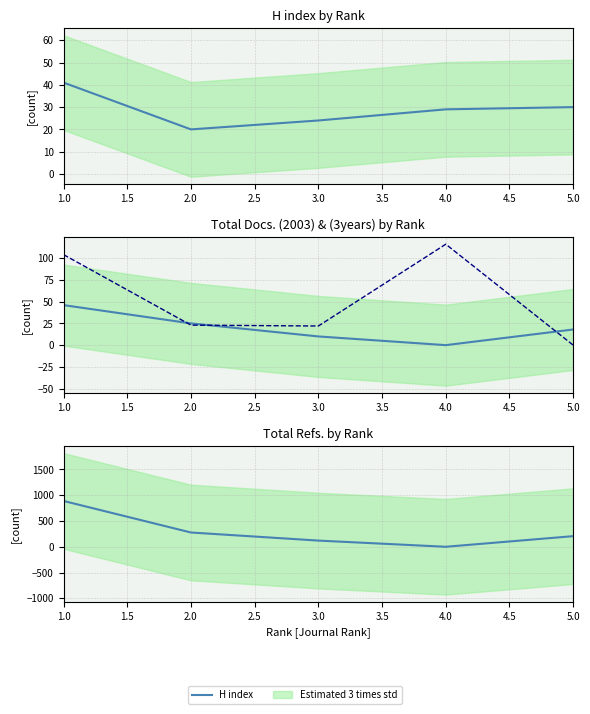

How many values in the Total Docs. (3years) series exceed 23?

2